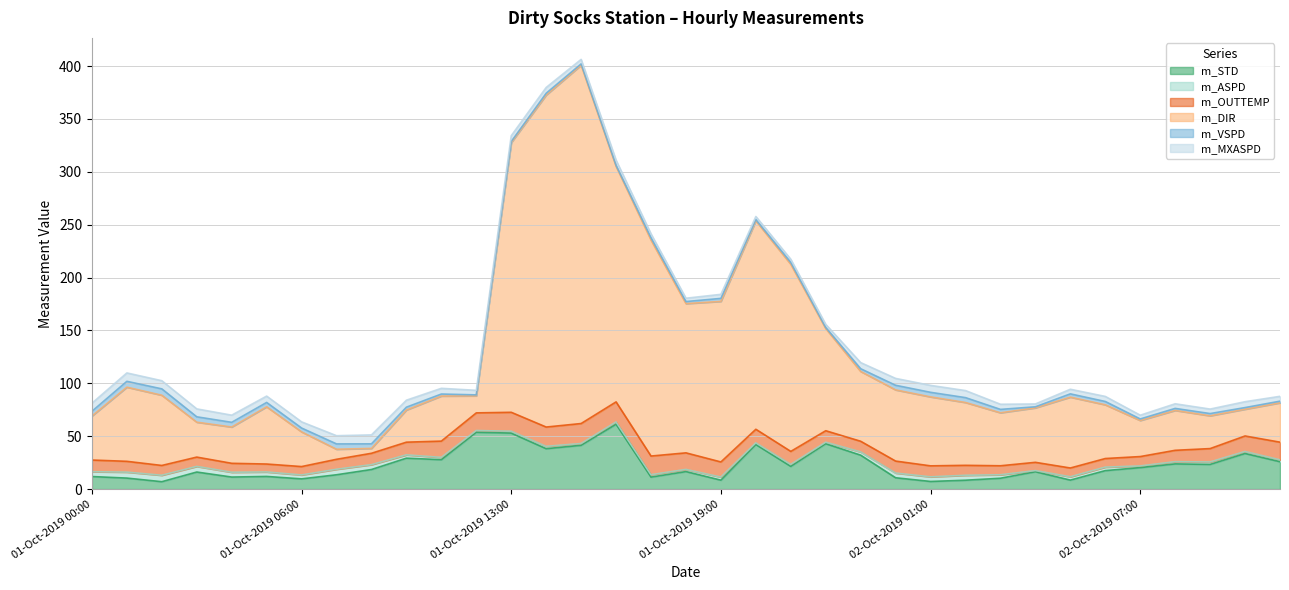

The m_STD series shows 71.1 at 01-Oct-2019 13:00. True or false?

False